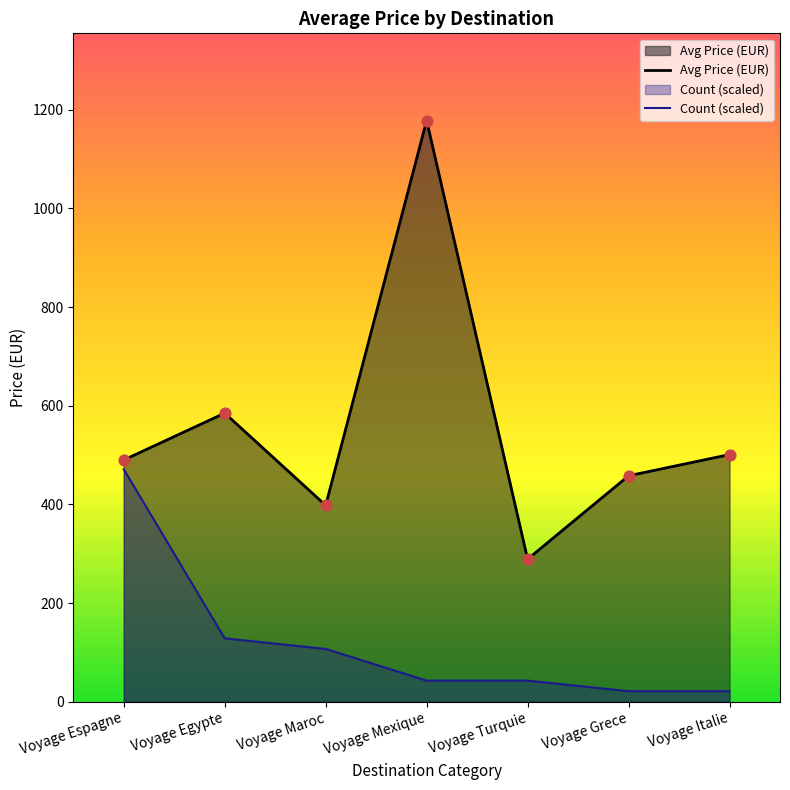

Which series reaches the maximum Y coordinate?

Avg Price (EUR)